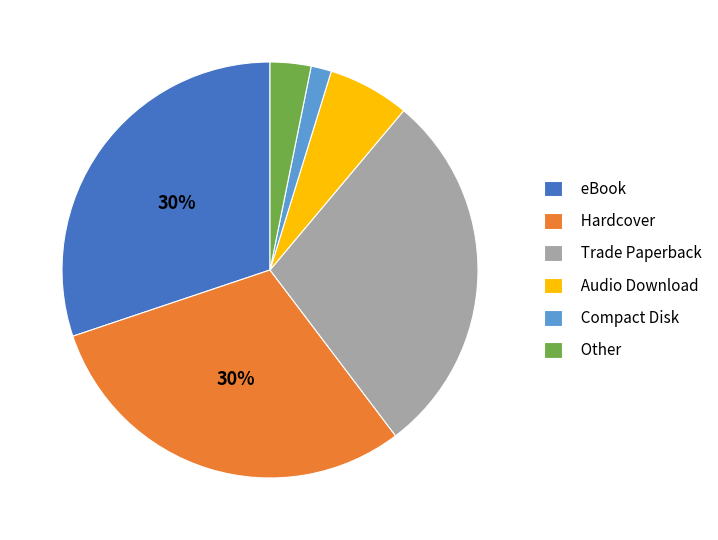

What is the ratio of the value at Other to the value at eBook?

0.1